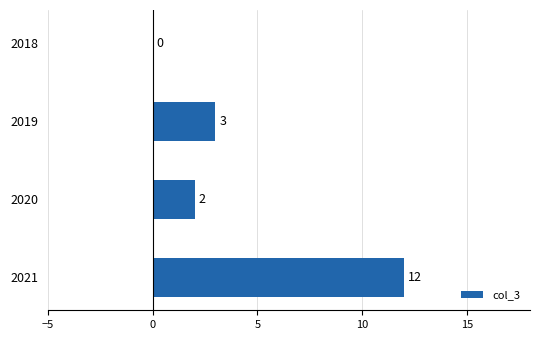

What is the sum of the values at 2020 and 2021?

14